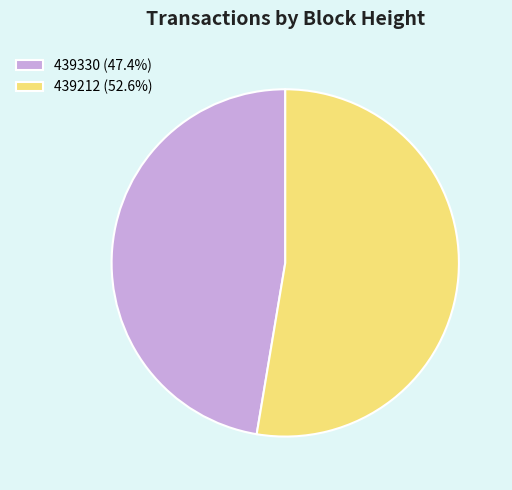

Which slice is the largest?

439212